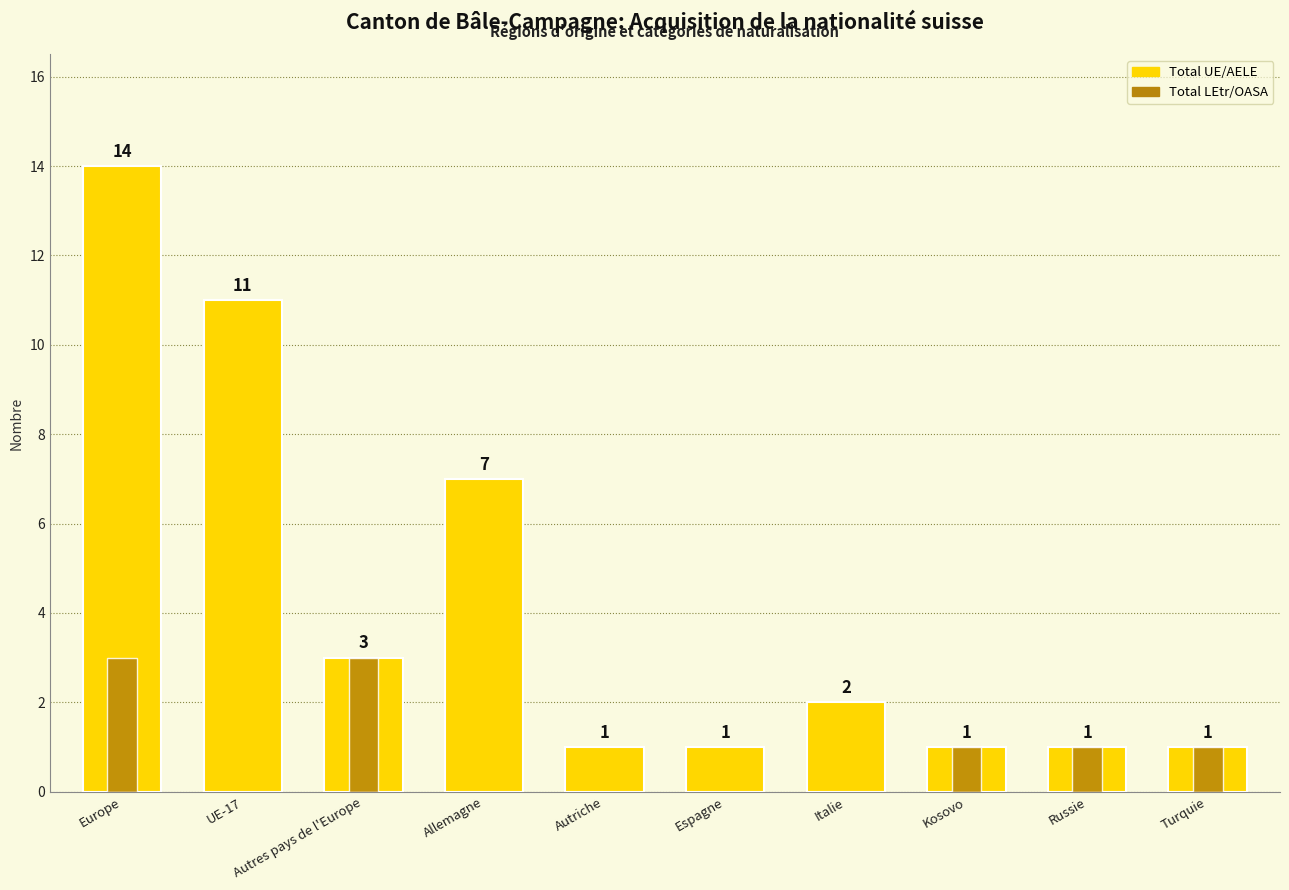

What is the sum of the Total LEtr/OASA values at Kosovo and Europe?

4